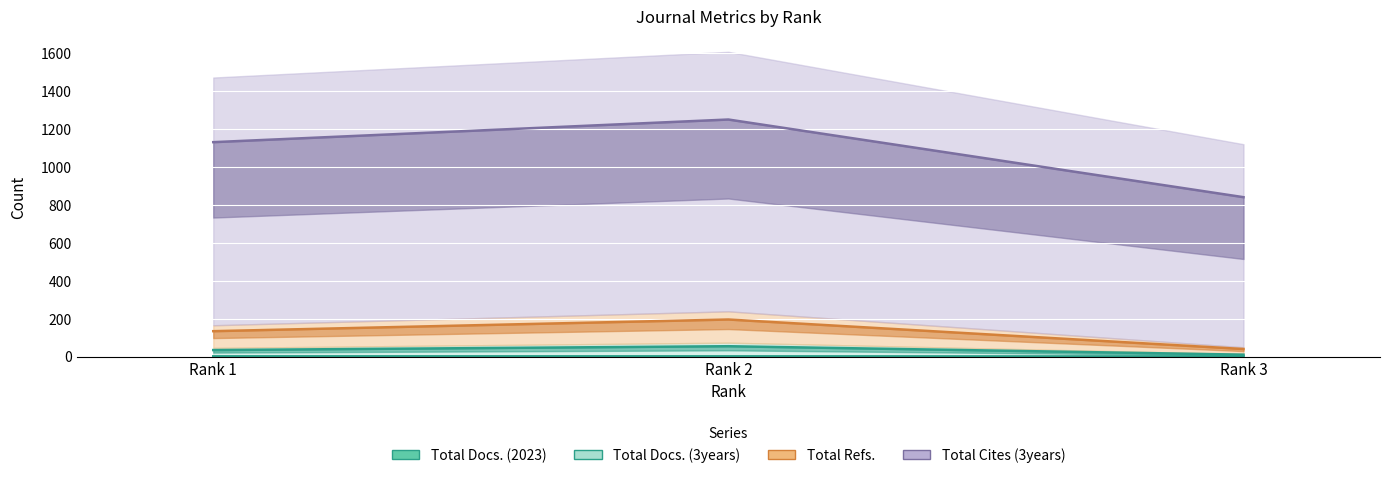

List the series in order of their peak value, lowest first.

Total Docs. (2023), Total Docs. (3years), Total Refs., Total Cites (3years)